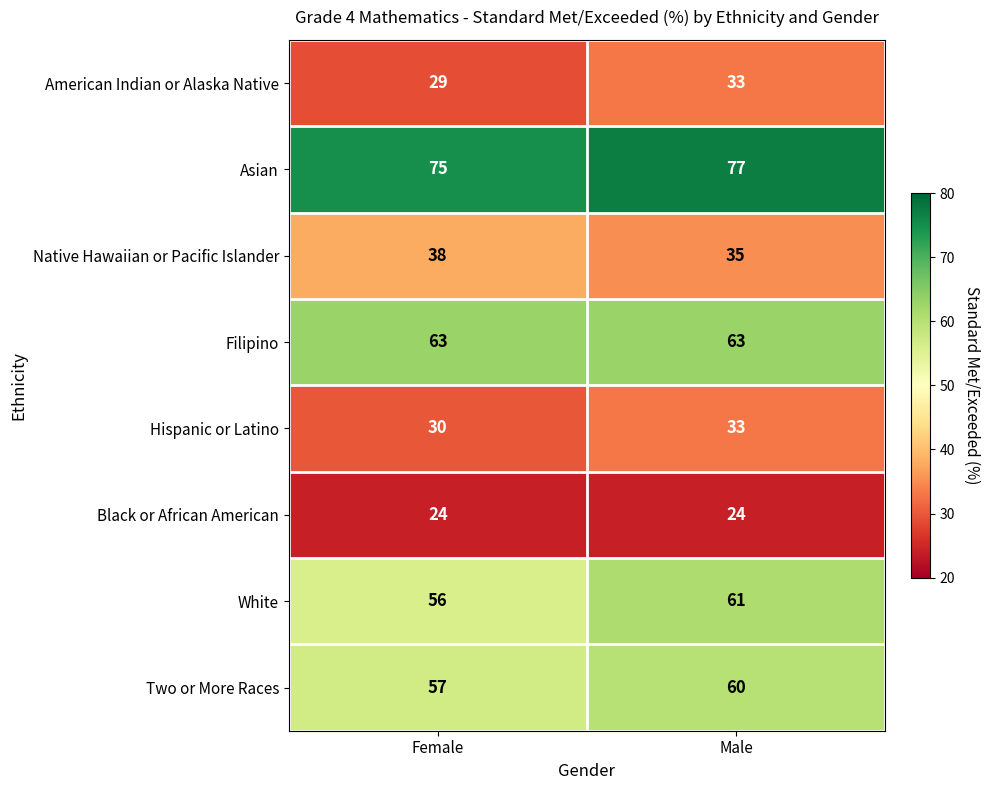

What is the total value across all series at Male?

386